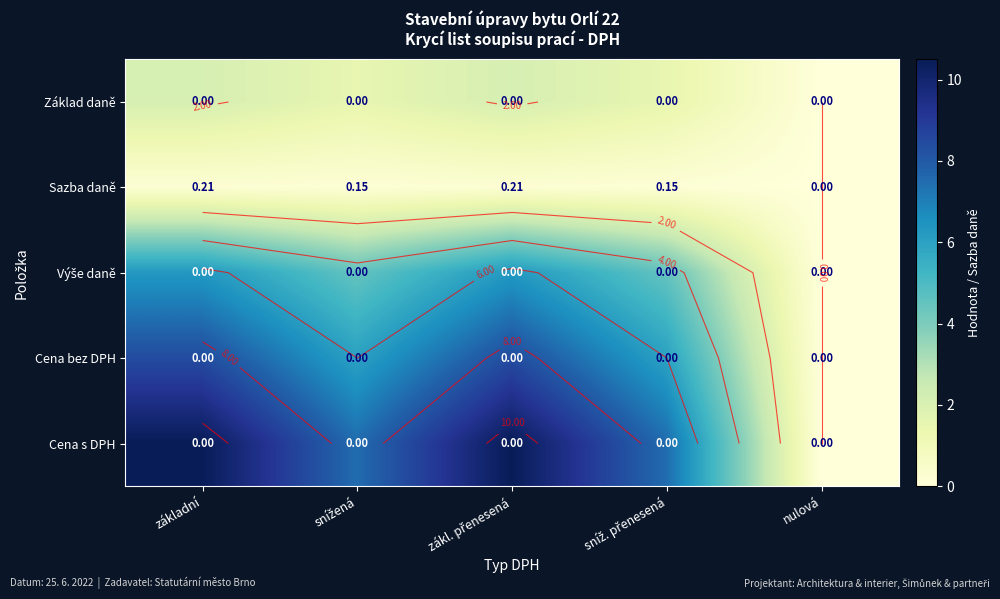

What is the difference between the maximum and minimum values in the Sazba daně series?

0.2